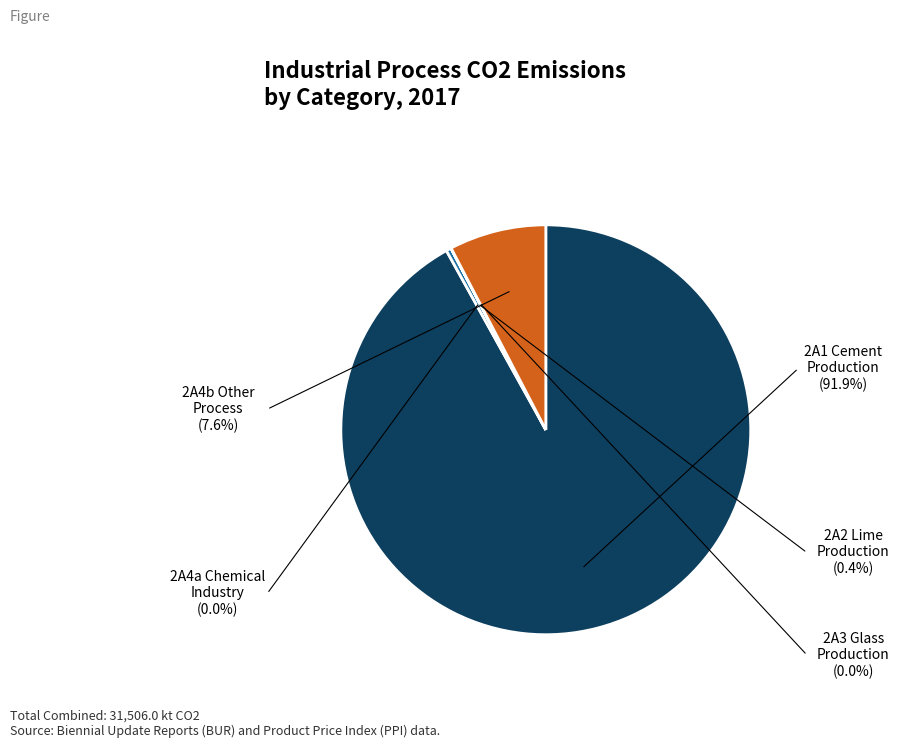

Does any single category account for the majority?

Yes